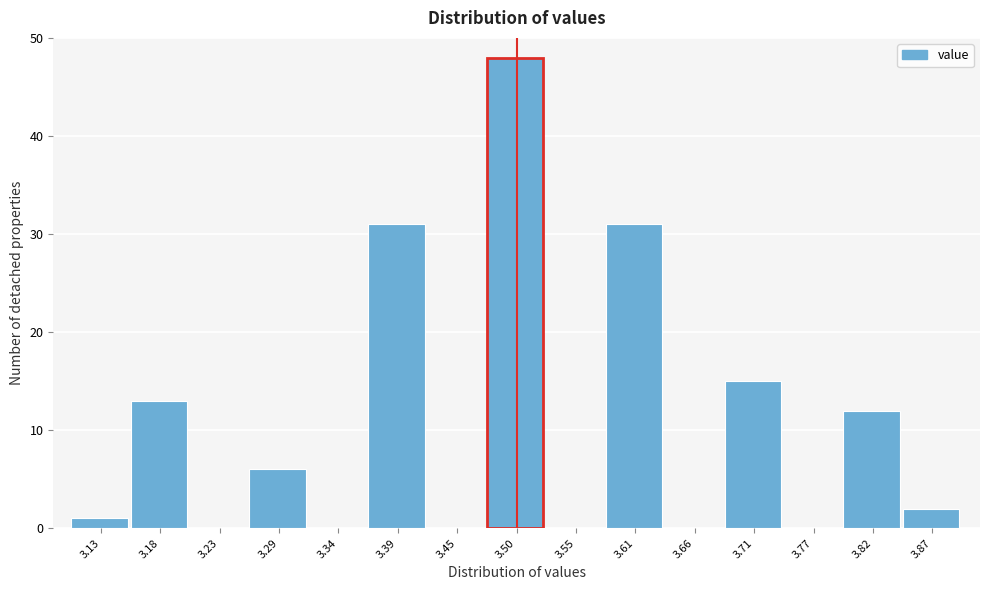

How tall is the bar that spans 3.15 to 3.21 on the x-axis? Neither the bar edges nor the heights are printed on the chart, so give them approximately, as read against the axes.

13